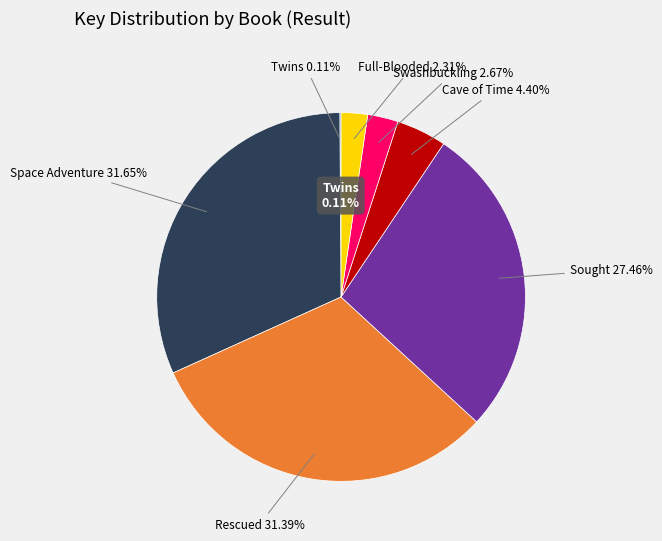

Combined, do 1: Twins and the Bird of Darkness and 3: Rescued account for over 50%?

No